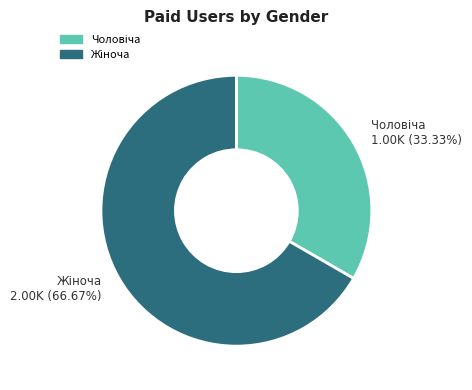

Does any single category account for the majority?

Yes